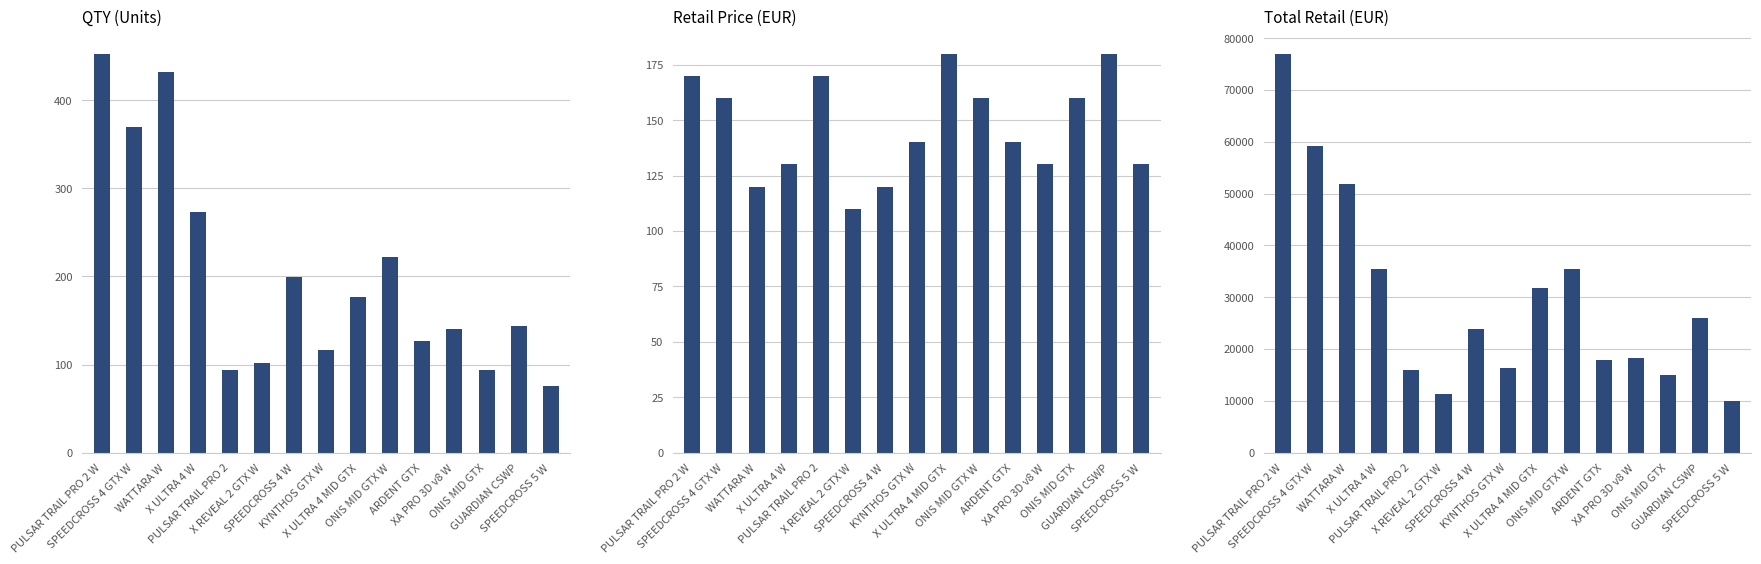

What position from the right is X REVEAL 2 GTX W?

10